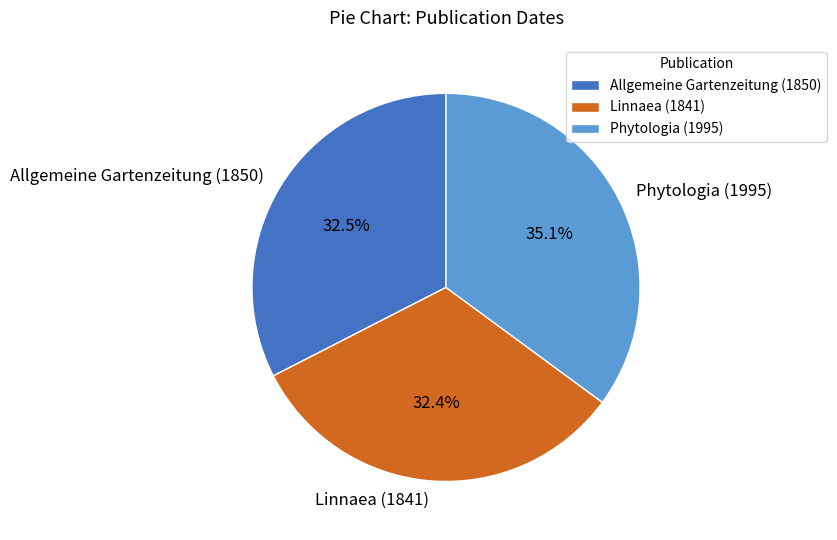

What is the largest slice in the pie chart?

Phytologia (1995)